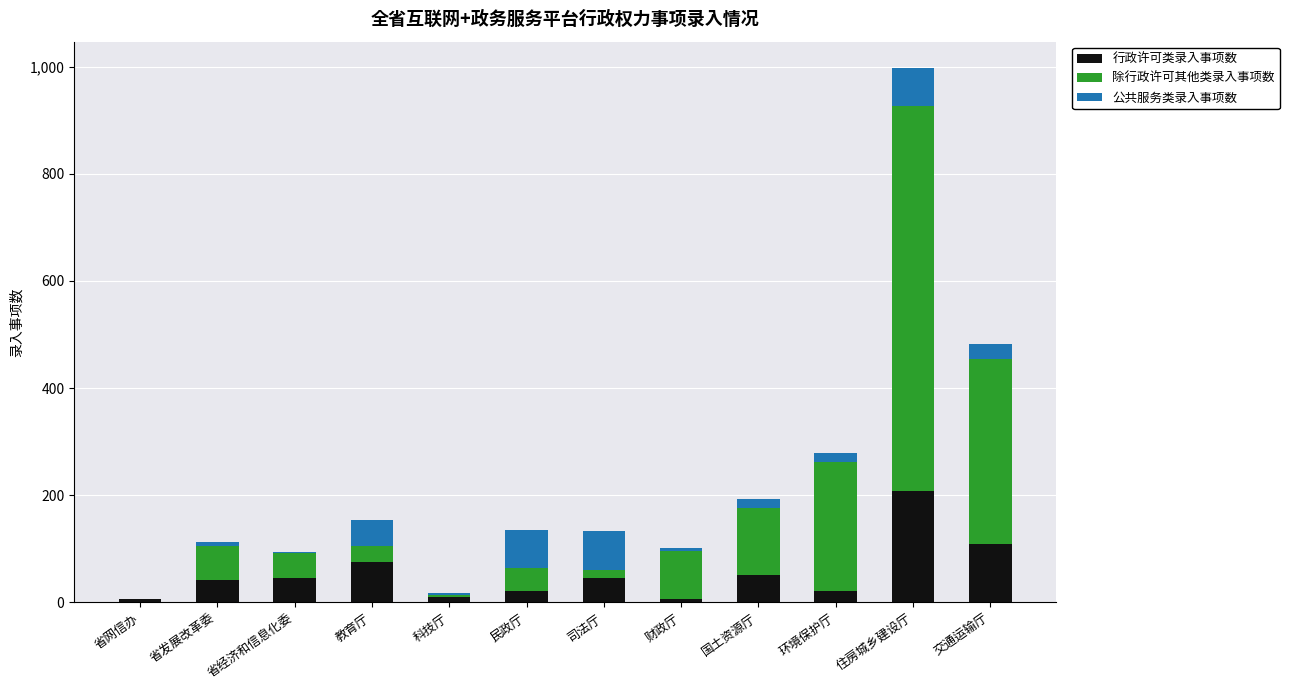

What value does the 行政许可类录入事项数 series have at 住房城乡建设厅?

207